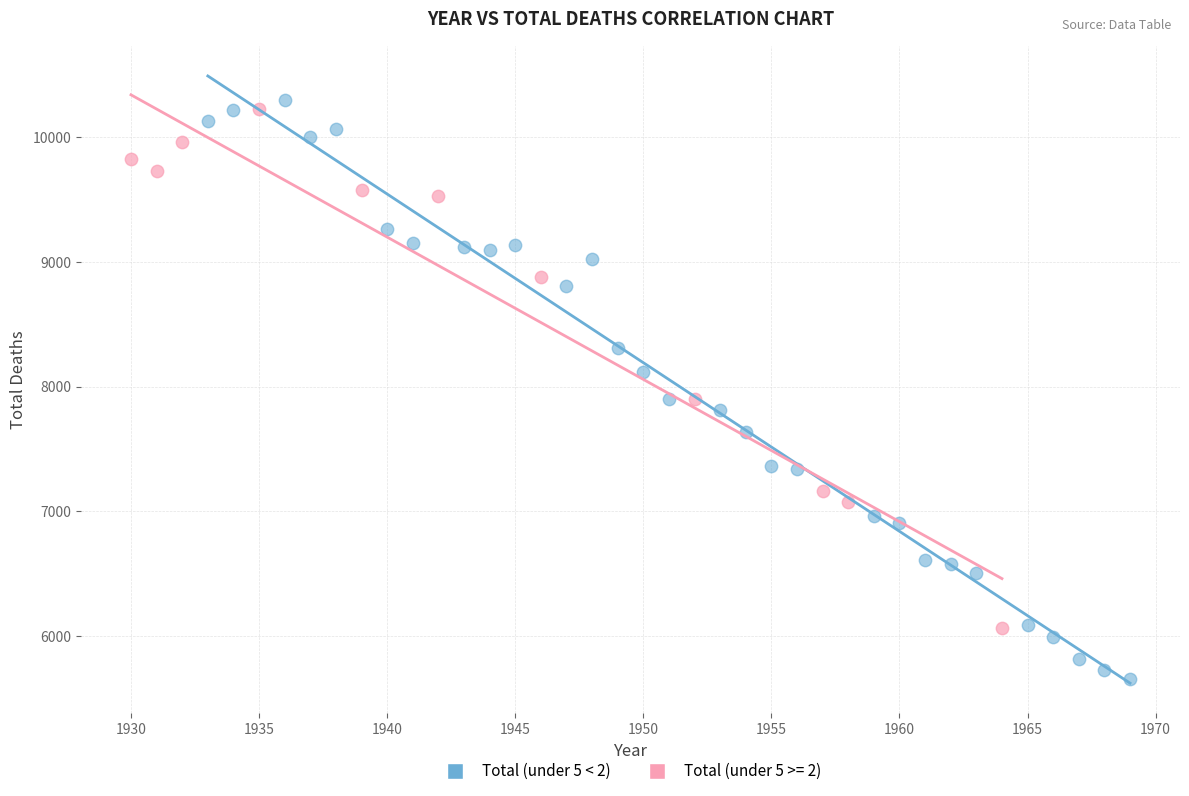

Which series reaches the minimum Y coordinate?

Total (under 5 < 2)